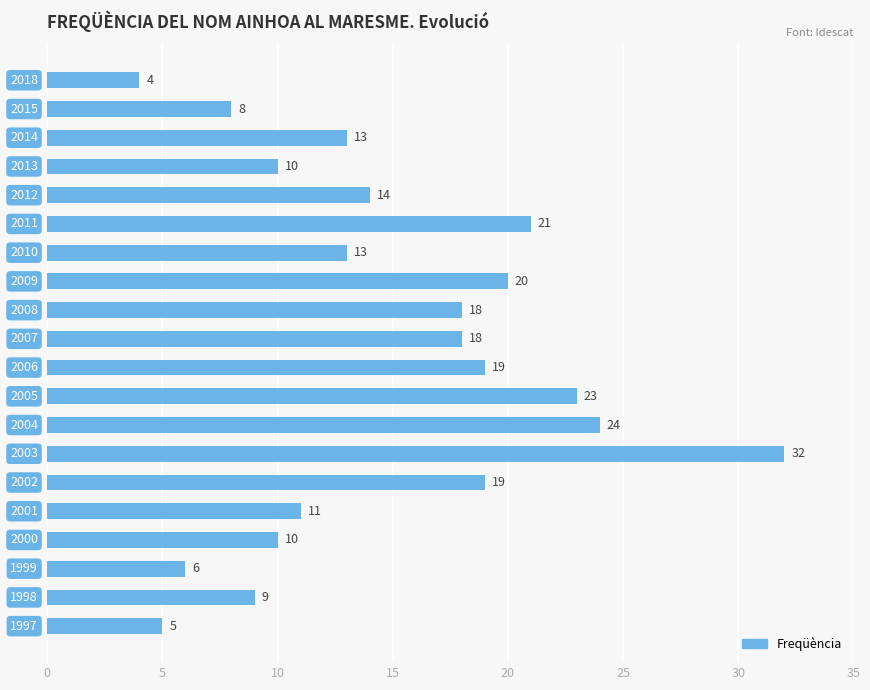

What is the sum of all values?

297